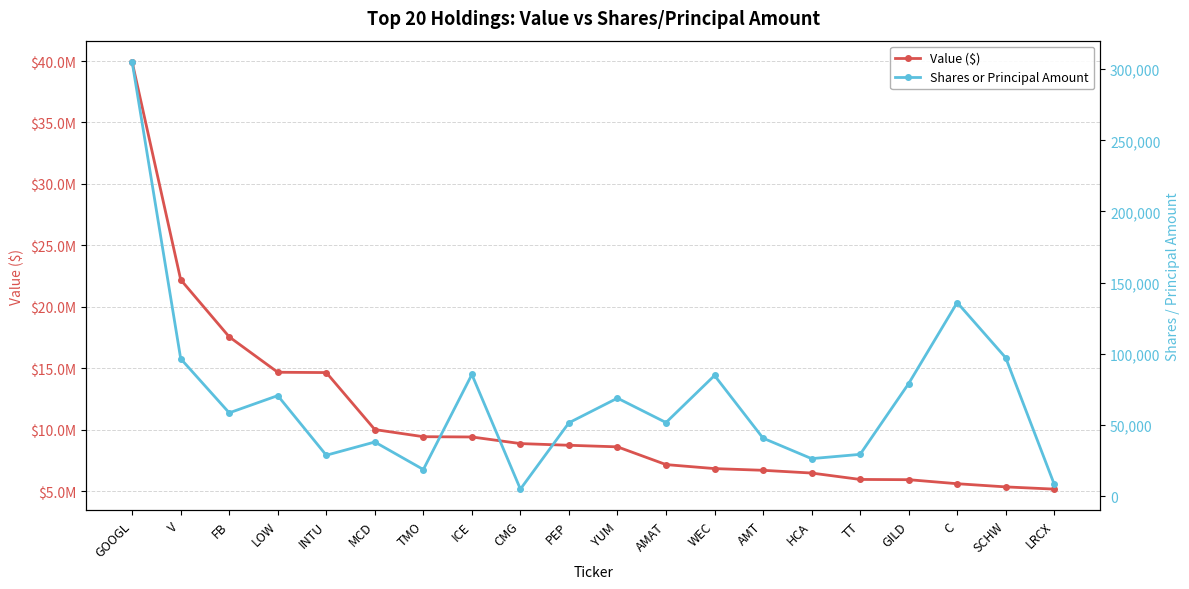

Reading left to right, list all the values displayed in this chart.

Value ($): 39920151	22198726	17547575	14666022	14640986	10000972	9420330	9398569	8860562	8722601	8594623	7150249	6825002	6685057	6462141	5941002	5921535	5593269	5334907	5153303
Shares or Principal Amount: 305060	96512	58451	70564	28655	37963	18611	85426	4837	51479	68790	51645	84730	40651	26271	29279	79017	135990	97175	8222